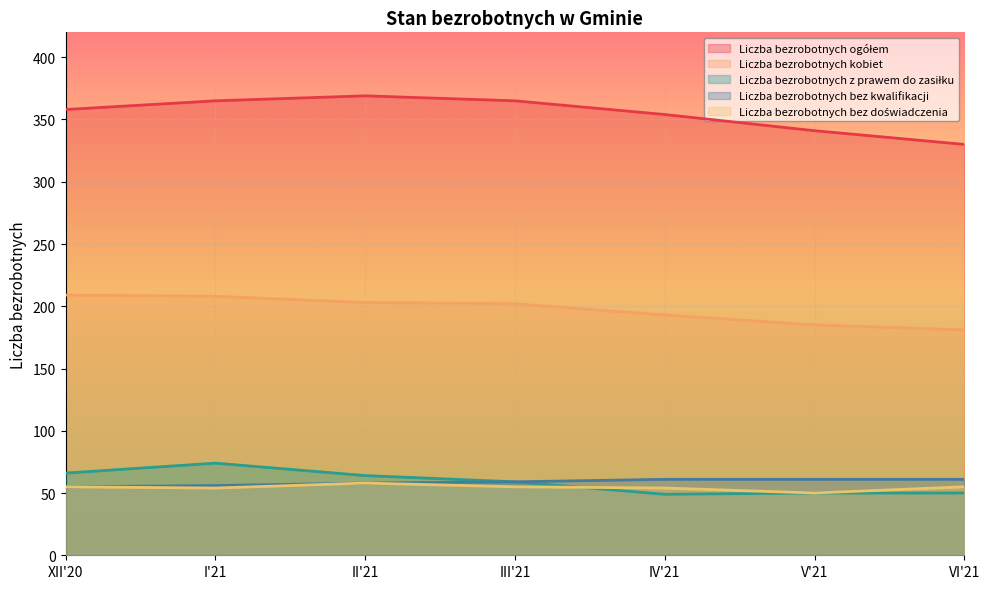

Where does the Liczba bezrobotnych ogółem series first go above 358?

I'21